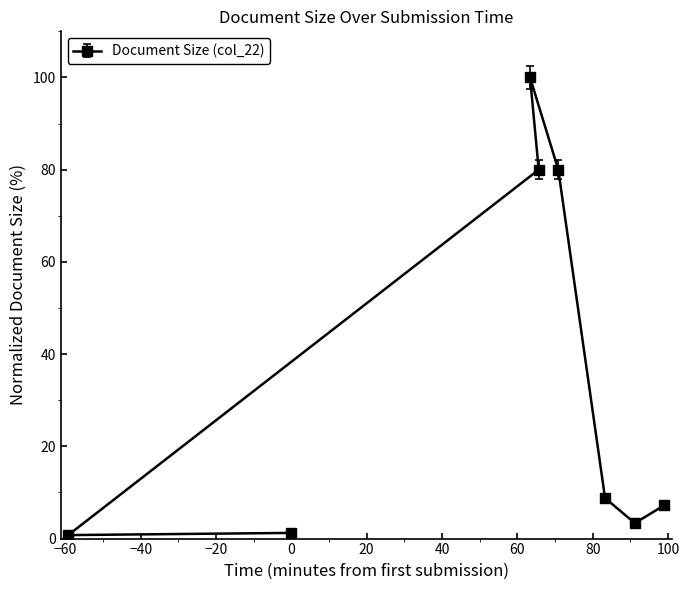

What is the difference between the maximum and minimum values?

99.2